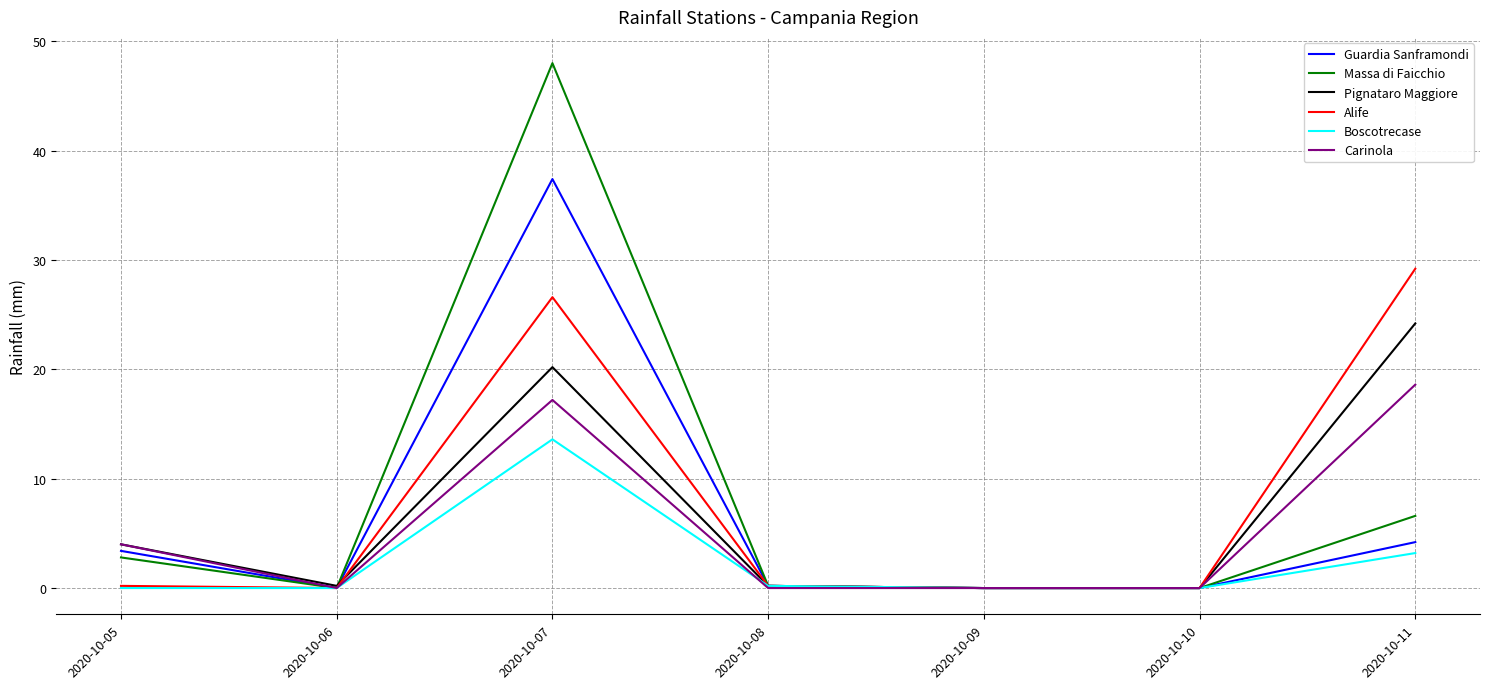

Is the value of Boscotrecase at 2020-10-11 greater than the value of Carinola at 2020-10-07?

No